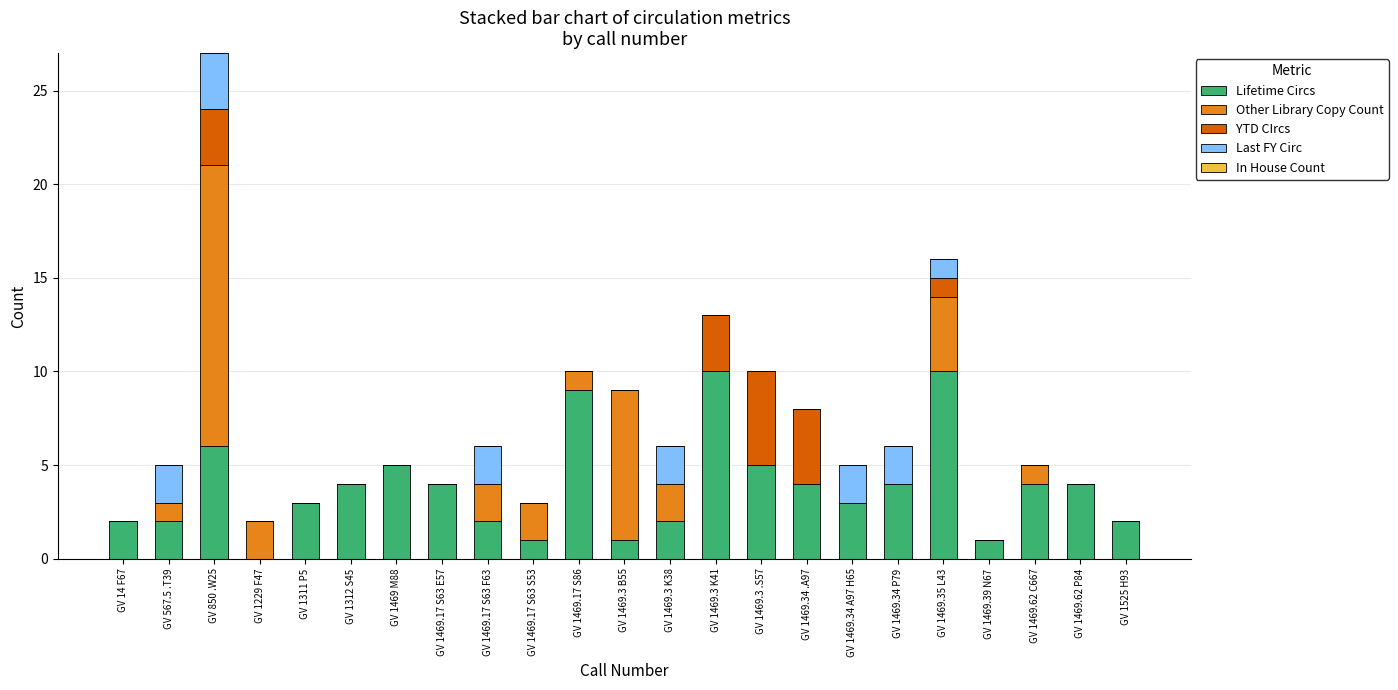

What is the highest value of the Lifetime Circs series?

10